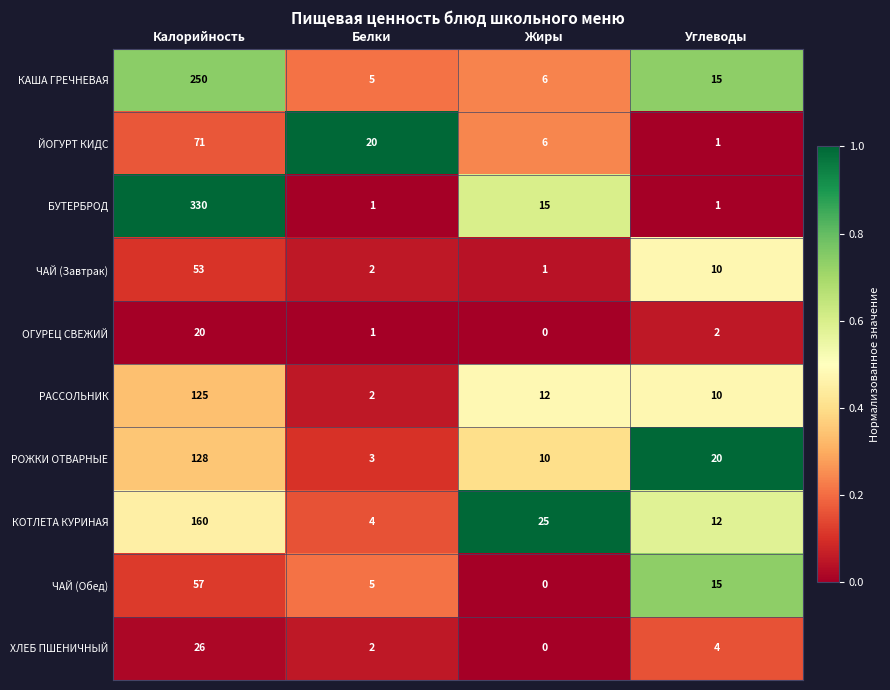

At which category does the chart reach its peak across all series?

Калорийность